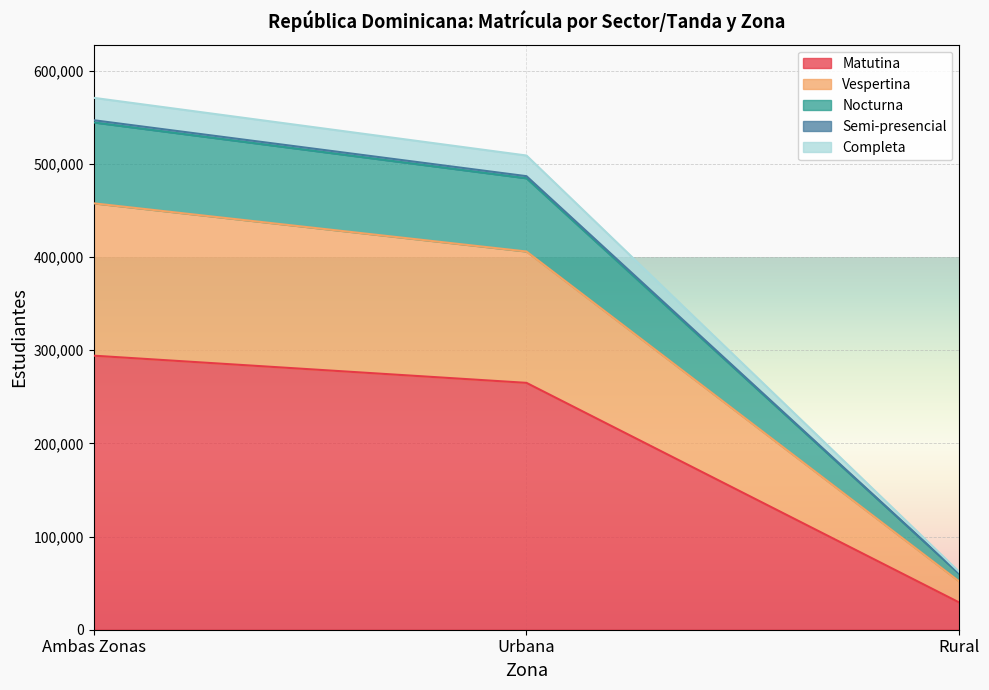

True or false: Matutina has a value of 294111 at Ambas Zonas.

True